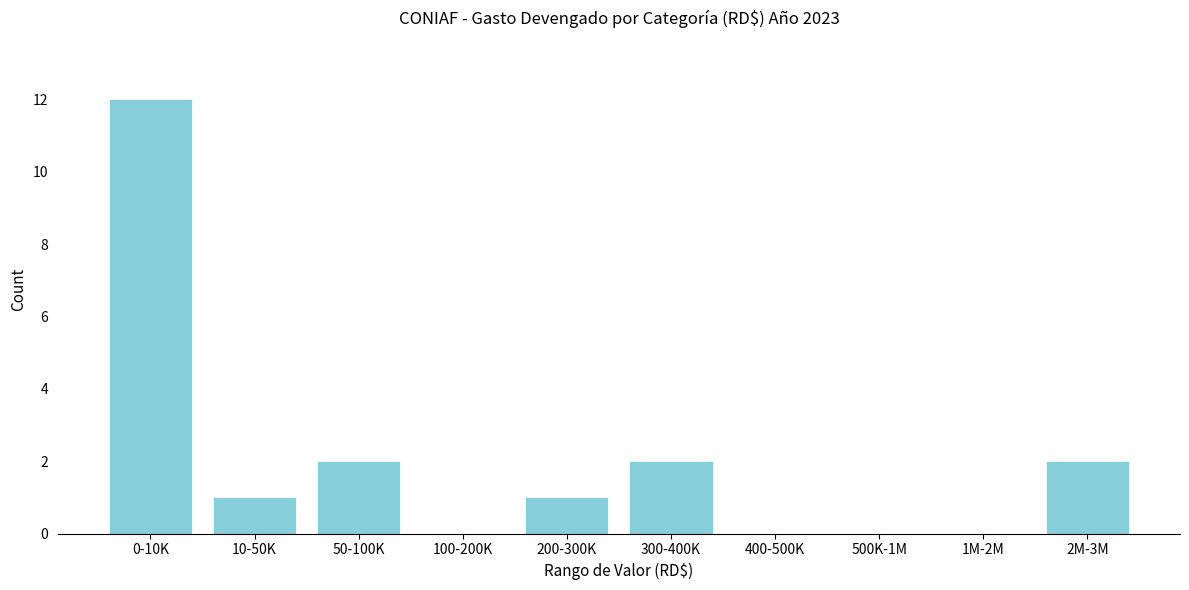

Reading left to right, what are all the values shown in this chart?

0-10K=12	10-50K=1	50-100K=2	100-200K=0	200-300K=1	300-400K=2	400-500K=0	500K-1M=0	1M-2M=0	2M-3M=2